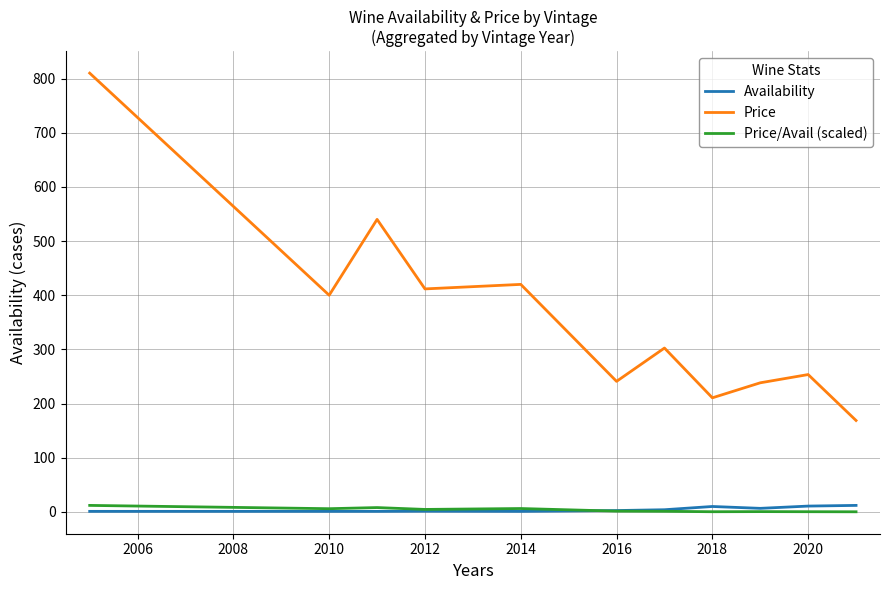

Which series has the largest range (max minus min)?

Price